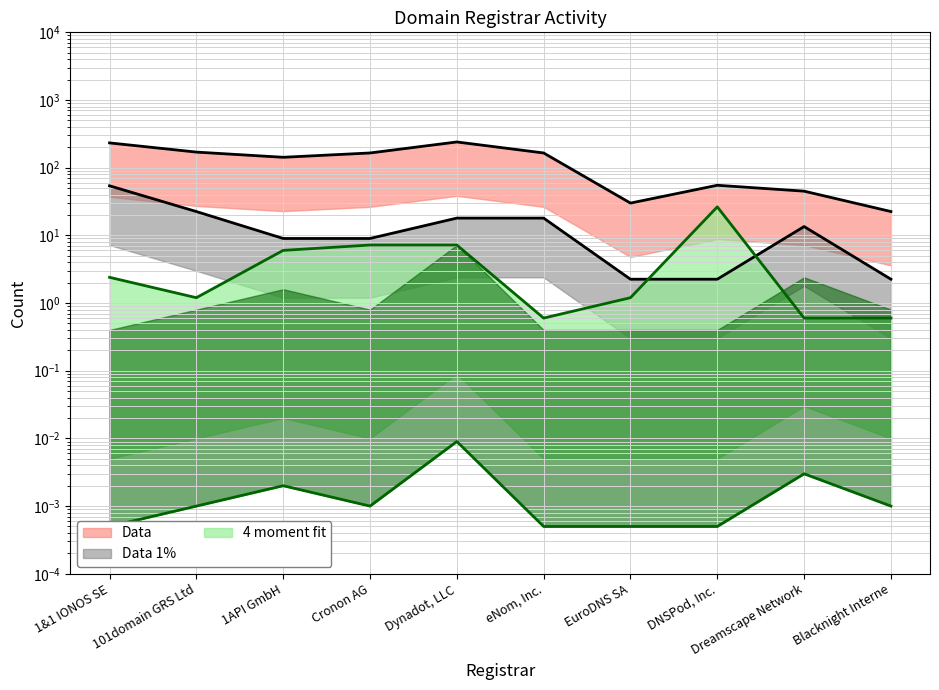

At which category does attempted-adds reach its first local valley?

101domain GRS Ltd